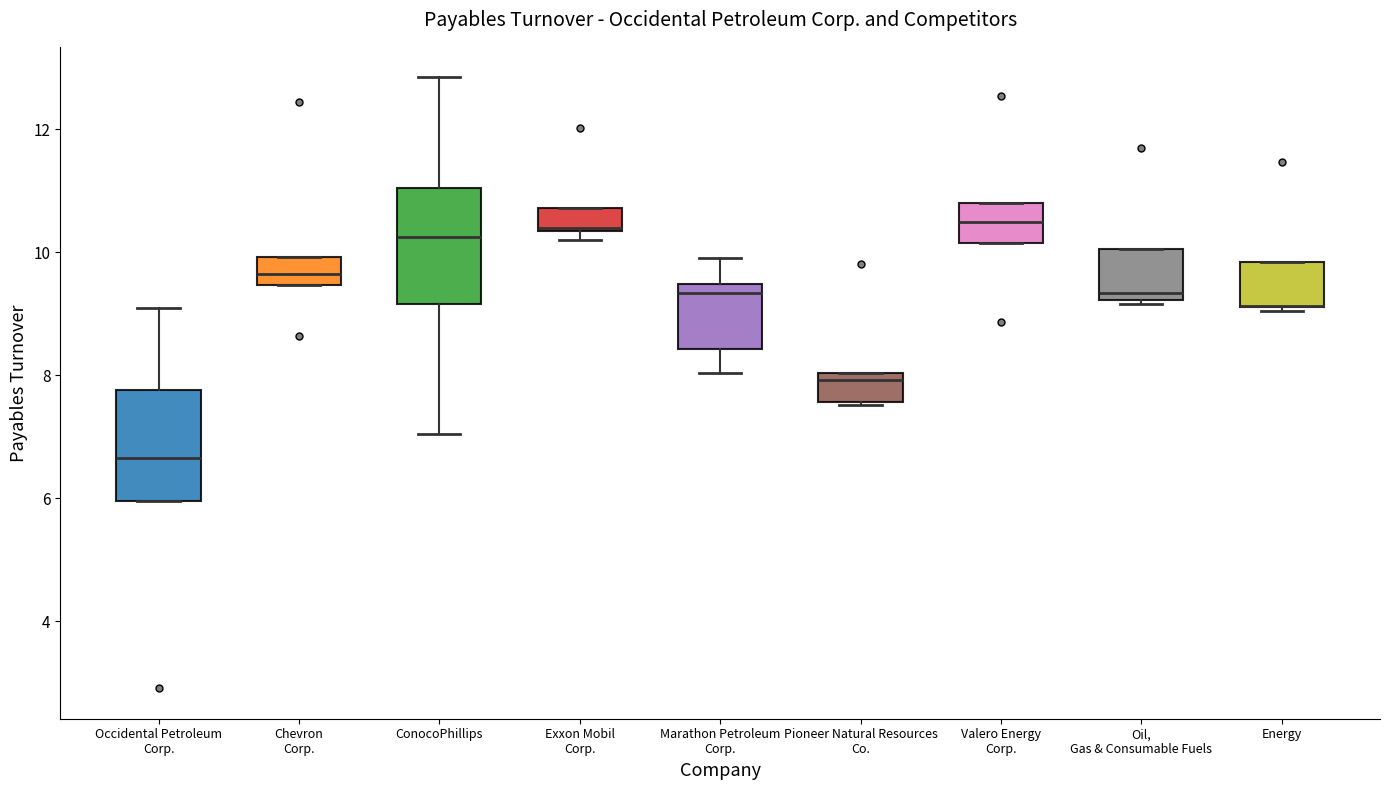

Where is the lower edge of the box for Energy on the y-axis? The values are not printed on the chart, so give them approximately, as read against the axis.

9.2